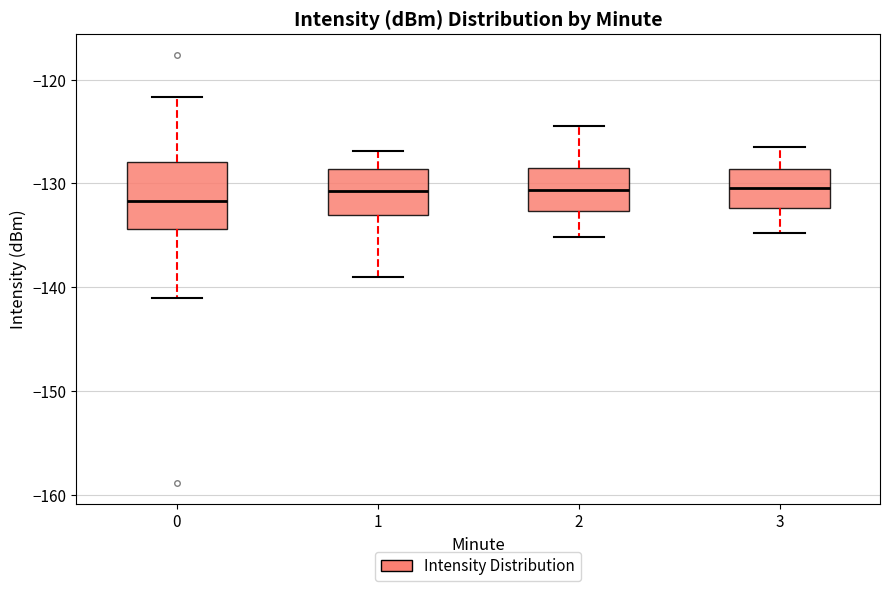

Reading left to right, transcribe this box plot: for each box, give where its median line is, the range the box spans, and where its two whiskers end, as read against the y-axis. The values are not printed on the chart, so give them approximately, as read against the axis.

0: median -132, box -134 to -128, whiskers -141 to -122
1: median -131, box -133 to -129, whiskers -139 to -127
2: median -131, box -133 to -128, whiskers -135 to -124
3: median -130, box -132 to -129, whiskers -135 to -126